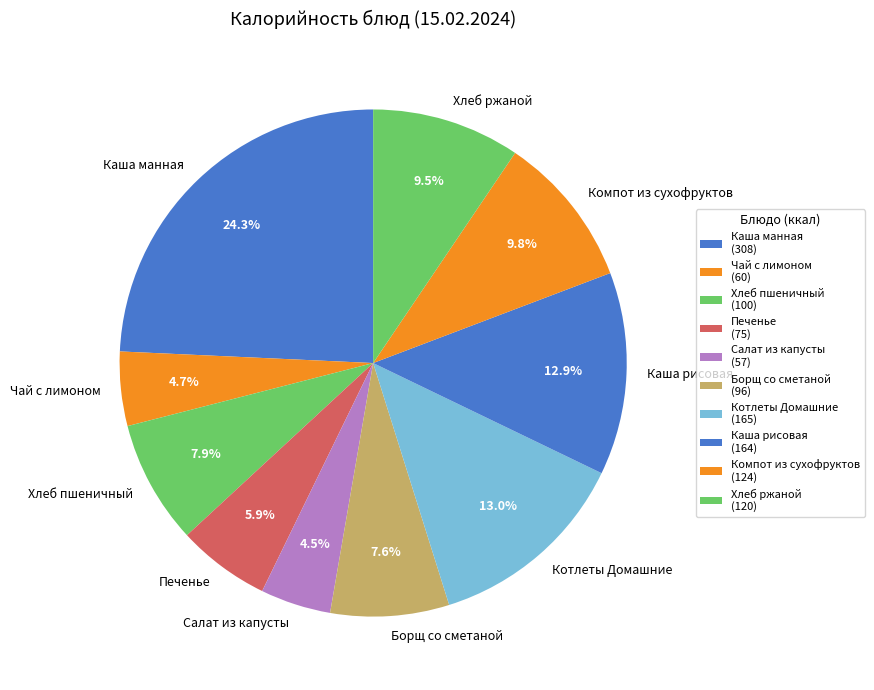

Combined, do Хлеб ржаной and Печенье account for over 50%?

No